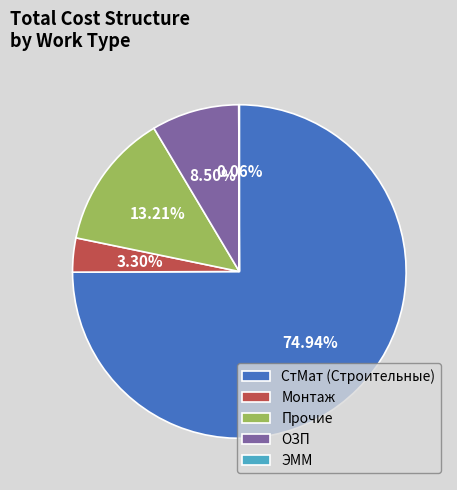

Does Монтаж account for over 50% of the chart?

No